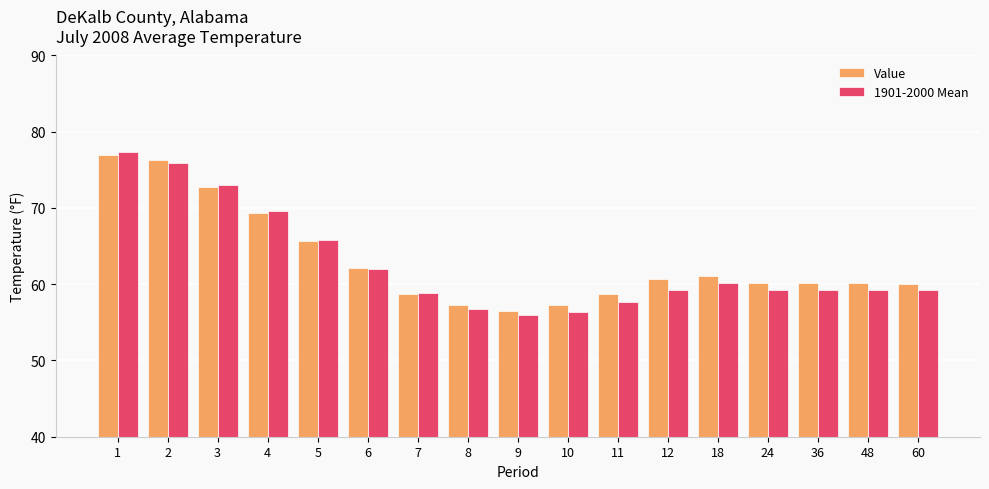

True or false: Value has a value of 101.3 at 3.

False